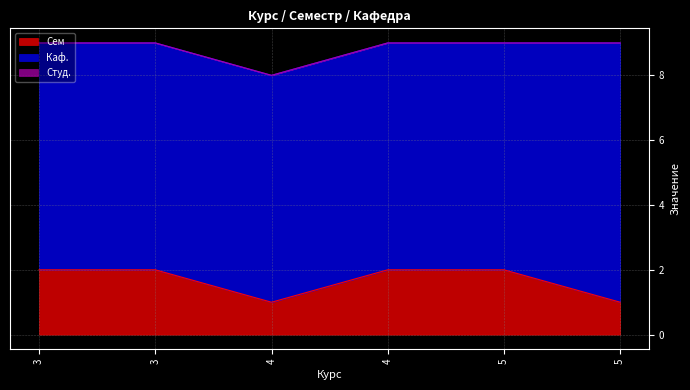

Which category has the highest value in the Каф. series?

5